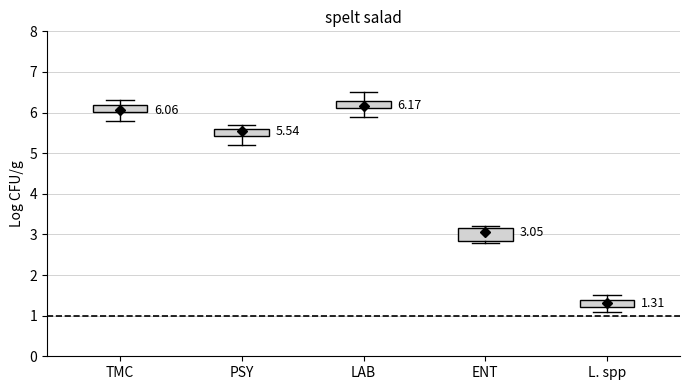

Comparing the boxes themselves (not the whiskers), which one is the tallest?

ENT